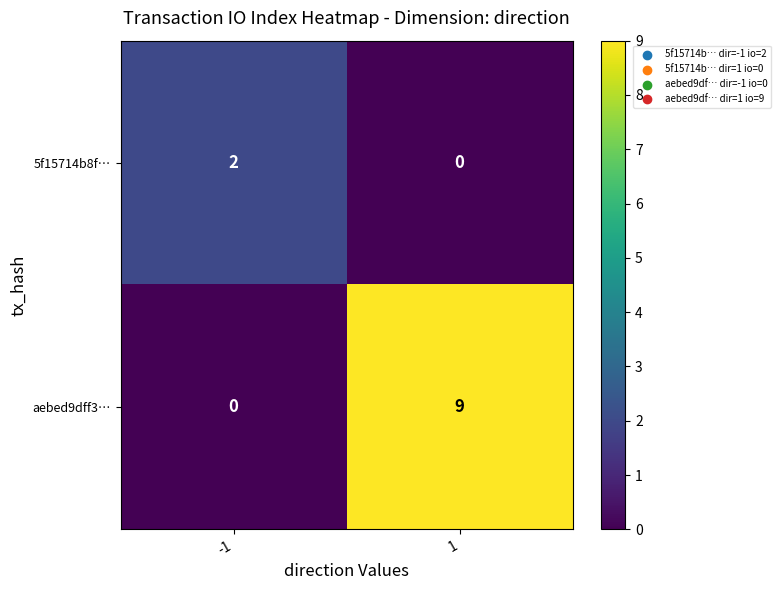

Is it true that aebed9dff3… equals -3 at -1?

False